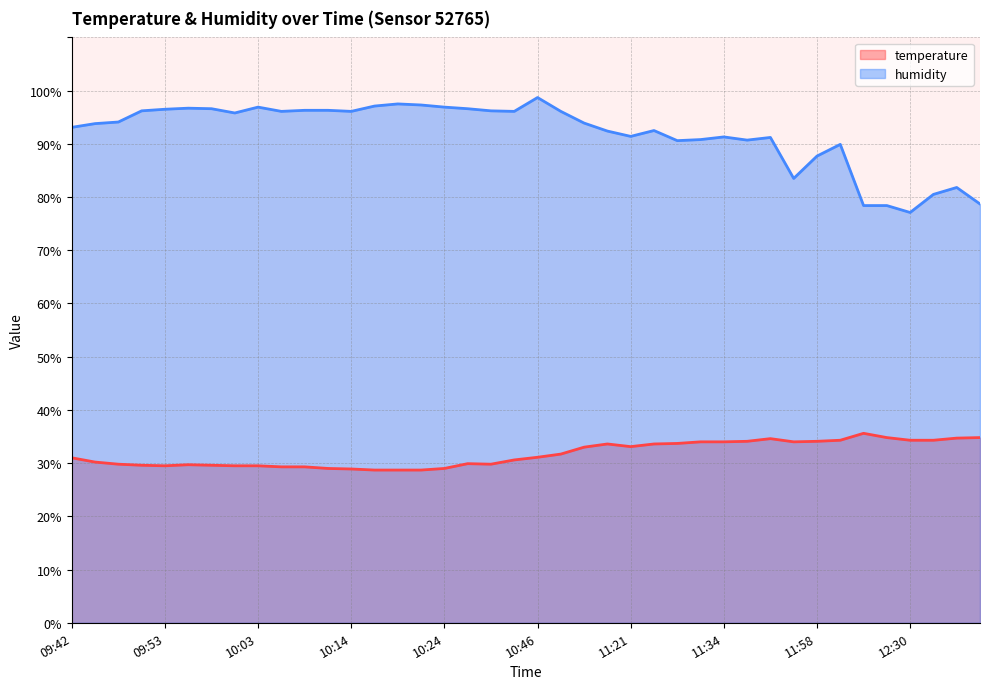

Reading left to right, what are all the values shown in this chart?

temperature: 31.0	30.2	29.8	29.6	29.5	29.7	29.6	29.5	29.5	29.3	29.3	29.0	28.9	28.7	28.7	28.7	29.0	29.9	29.8	30.6	31.1	31.7	33.0	33.6	33.1	33.6	33.7	34.0	34.0	34.1	34.6	34.0	34.1	34.3	35.6	34.8	34.3	34.3	34.7	34.8
humidity: 93.1	93.8	94.1	96.2	96.5	96.7	96.6	95.8	96.9	96.1	96.3	96.3	96.1	97.1	97.5	97.3	96.9	96.6	96.2	96.1	98.7	96.1	93.9	92.4	91.4	92.5	90.6	90.8	91.3	90.7	91.2	83.5	87.7	89.9	78.4	78.4	77.1	80.5	81.8	78.7